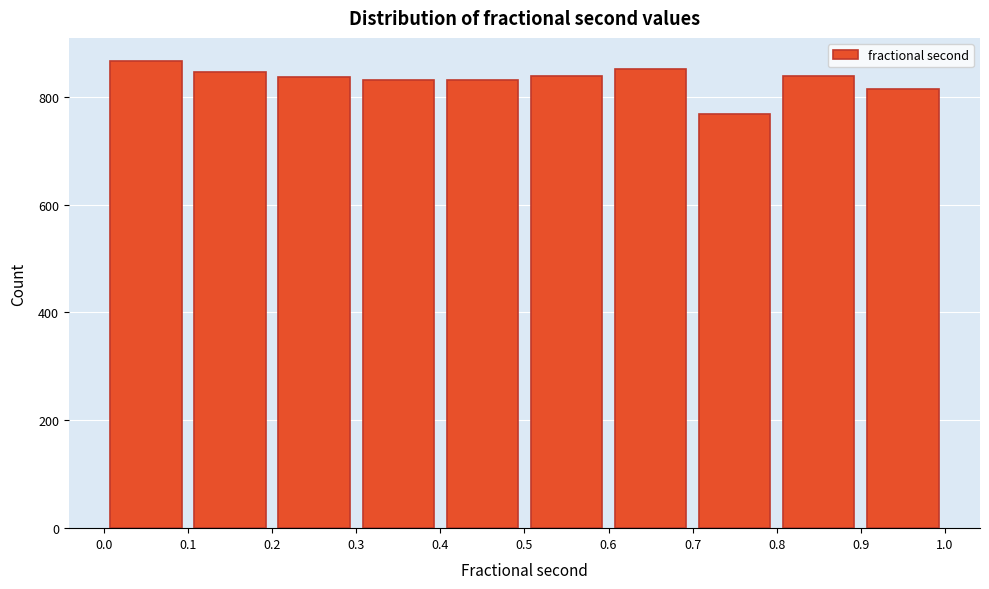

Reading left to right, list every bar in this chart as the range it spans on the x-axis followed by its height. The values are not printed on the chart, so give them approximately, as read against the axis.

0.0 to 0.1: 860
0.1 to 0.2: 840
0.2 to 0.3: 840
0.3 to 0.4: 840
0.4 to 0.5: 840
0.5 to 0.6: 840
0.6 to 0.7: 860
0.7 to 0.8: 760
0.8 to 0.9: 840
0.9 to 1.0: 820